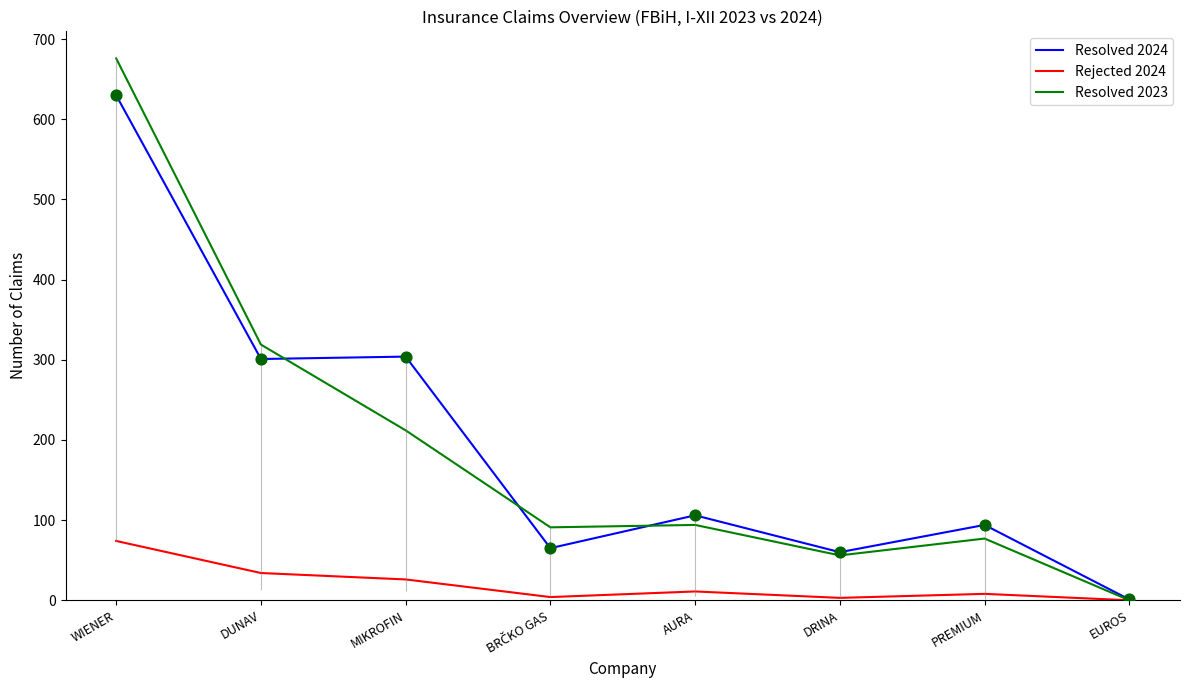

At which category is the sum across all series the highest?

WIENER